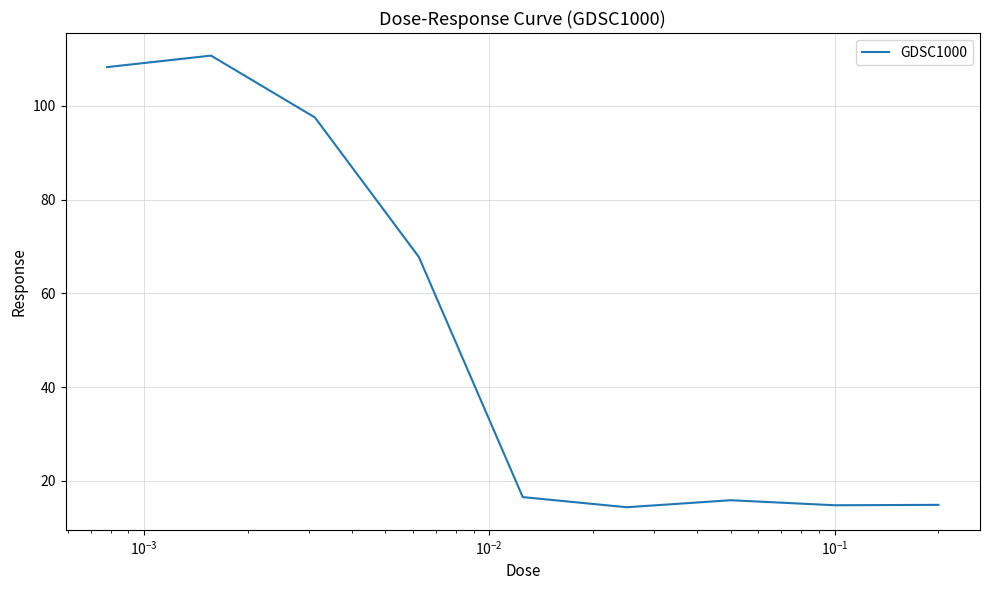

What is the difference between the maximum and minimum values?

96.3